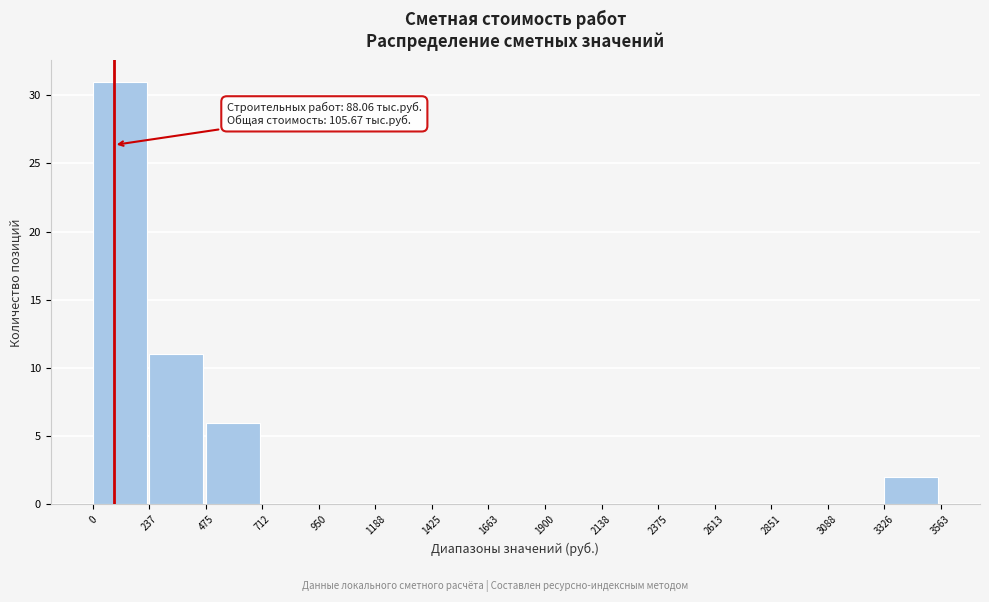

Which range on the x-axis has the tallest bar?

0 to 237